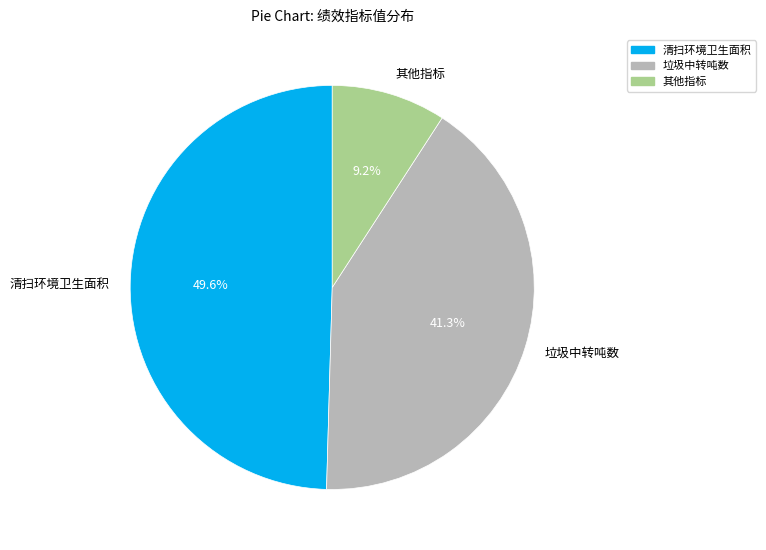

Count the number of slices in the pie.

3